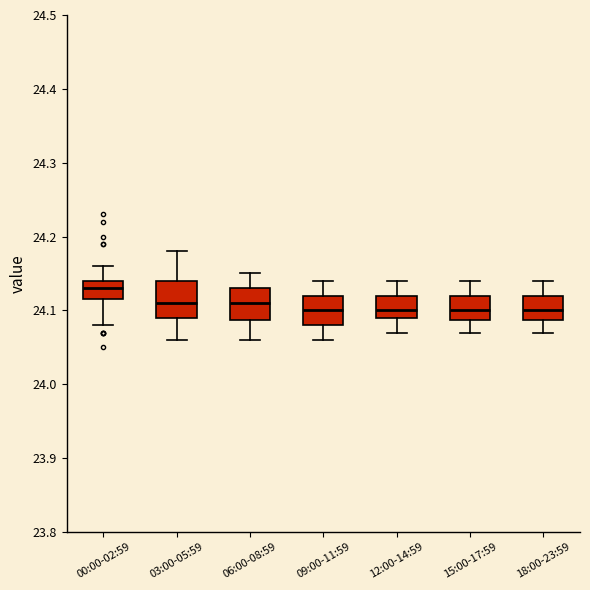

Reading left to right, transcribe this box plot: for each box, give where its median line is, the range the box spans, and where its two whiskers end, as read against the y-axis. The values are not printed on the chart, so give them approximately, as read against the axis.

00:00-02:59: median 24.13, box 24.12 to 24.14, whiskers 24.08 to 24.16
03:00-05:59: median 24.11, box 24.09 to 24.14, whiskers 24.06 to 24.18
06:00-08:59: median 24.11, box 24.09 to 24.13, whiskers 24.06 to 24.15
09:00-11:59: median 24.10, box 24.08 to 24.12, whiskers 24.06 to 24.14
12:00-14:59: median 24.10, box 24.09 to 24.12, whiskers 24.07 to 24.14
15:00-17:59: median 24.10, box 24.09 to 24.12, whiskers 24.07 to 24.14
18:00-23:59: median 24.10, box 24.09 to 24.12, whiskers 24.07 to 24.14